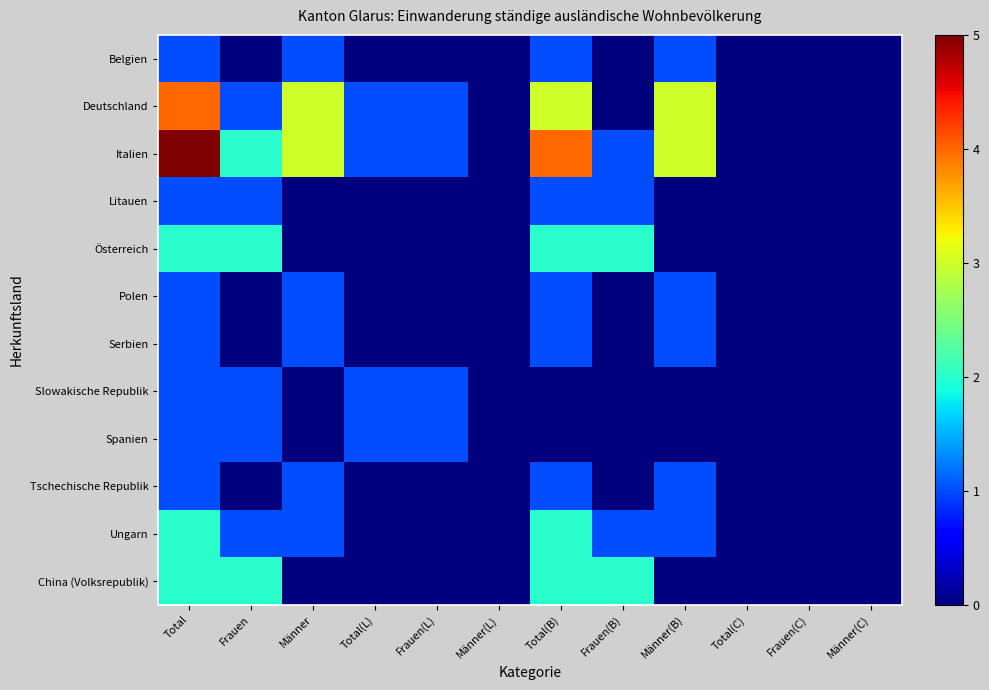

Rank the series at Frauen(L) from lowest to highest value.

Belgien, Litauen, Österreich, Polen, Serbien, Tschechische Republik, Ungarn, China (Volksrepublik), Deutschland, Italien, Slowakische Republik, Spanien